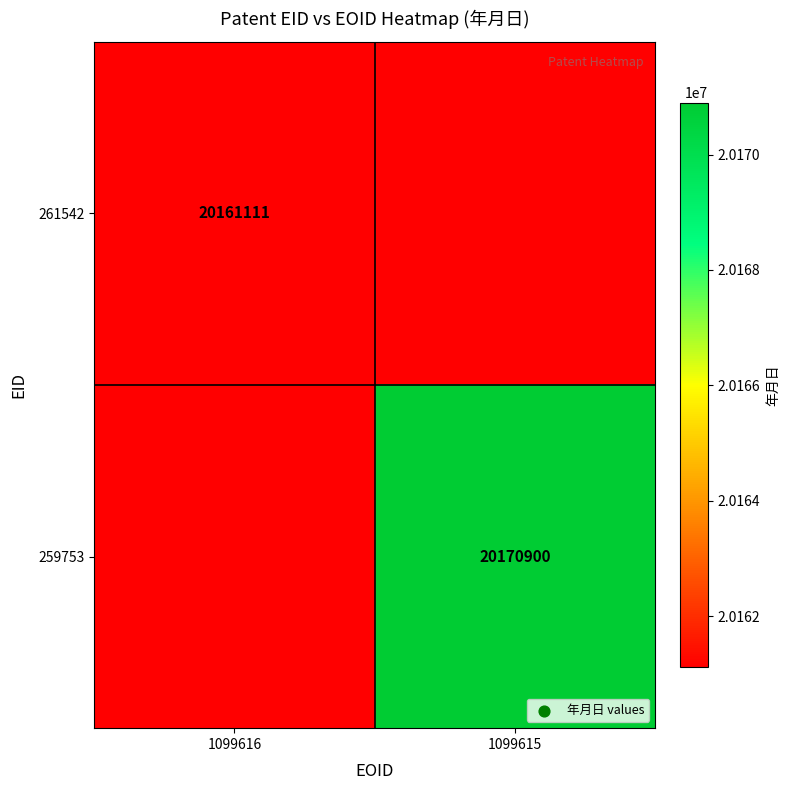

Is it true that 261542 equals 20161111 at 1099616?

True